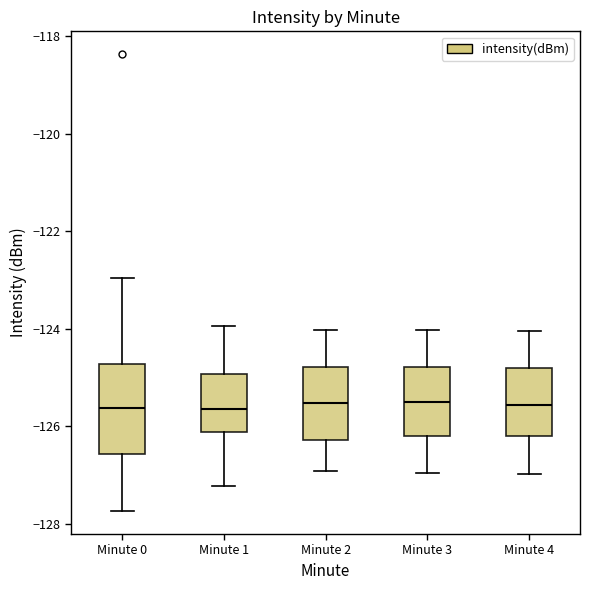

Where is the upper edge of the box for Minute 1 on the y-axis? The values are not printed on the chart, so give them approximately, as read against the axis.

-125.0